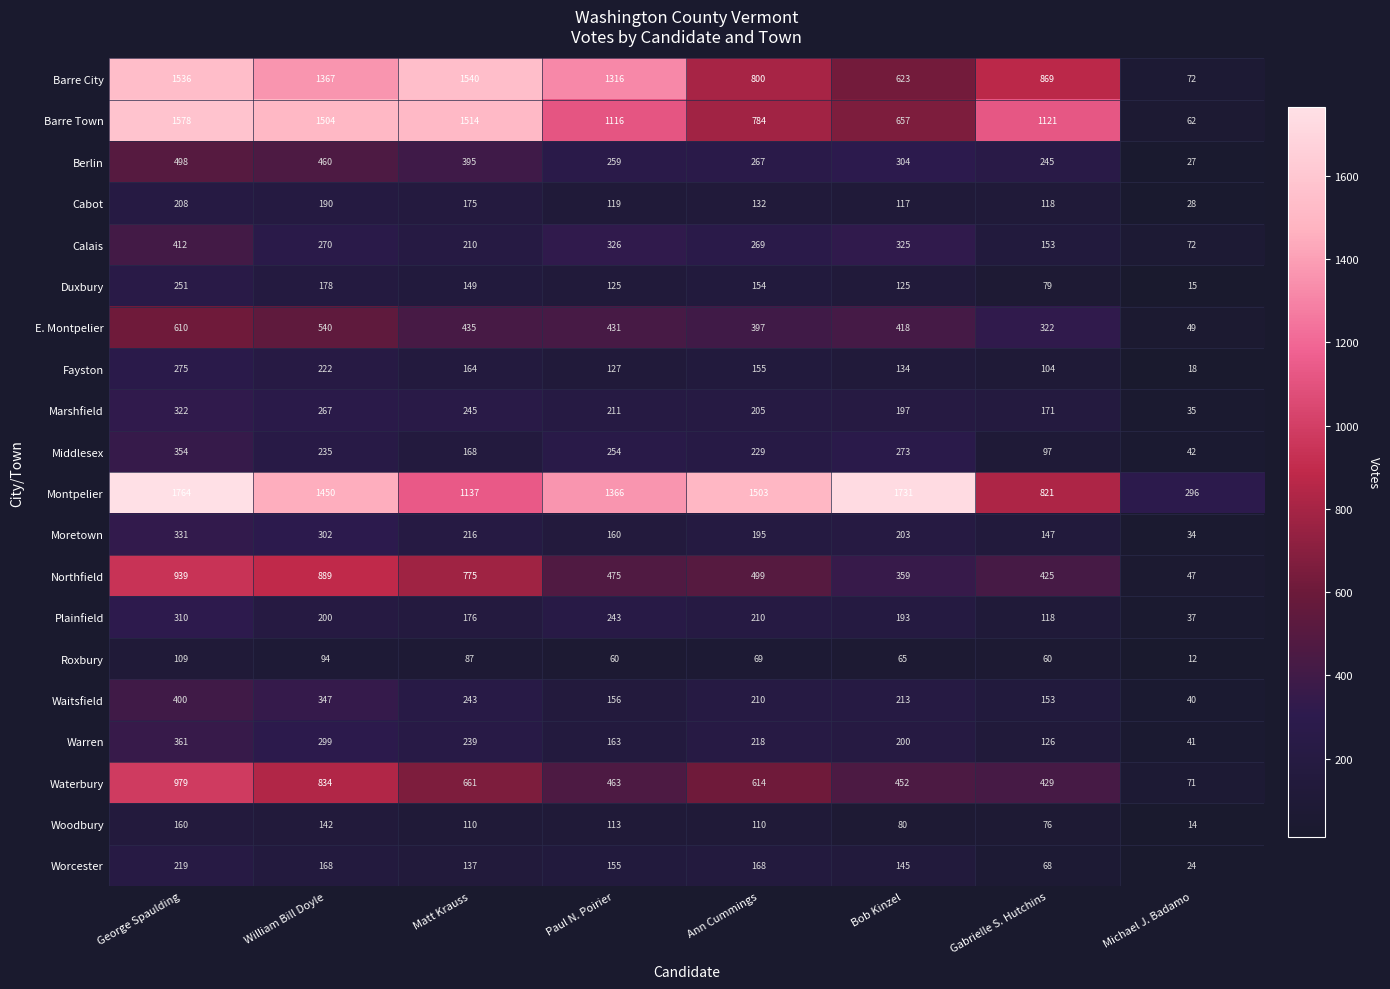

The Northfield series shows 425 at Gabrielle S. Hutchins. True or false?

True